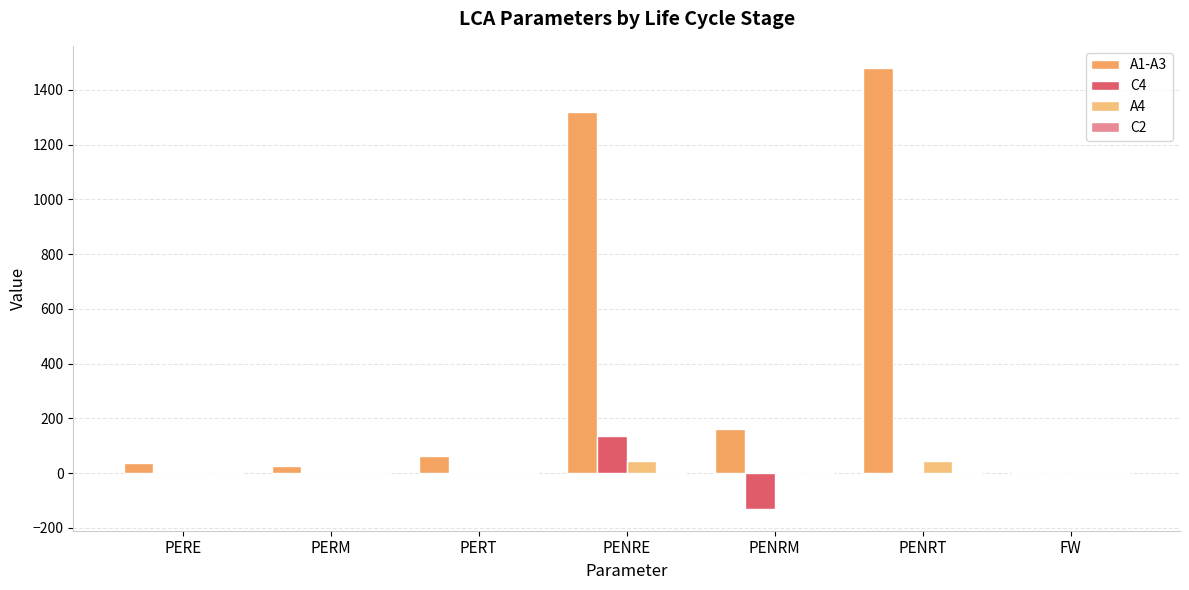

What is the total value across all series at FW?

0.8